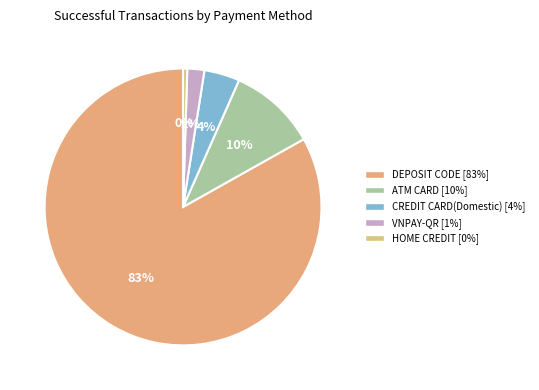

Count the number of slices in the pie.

5